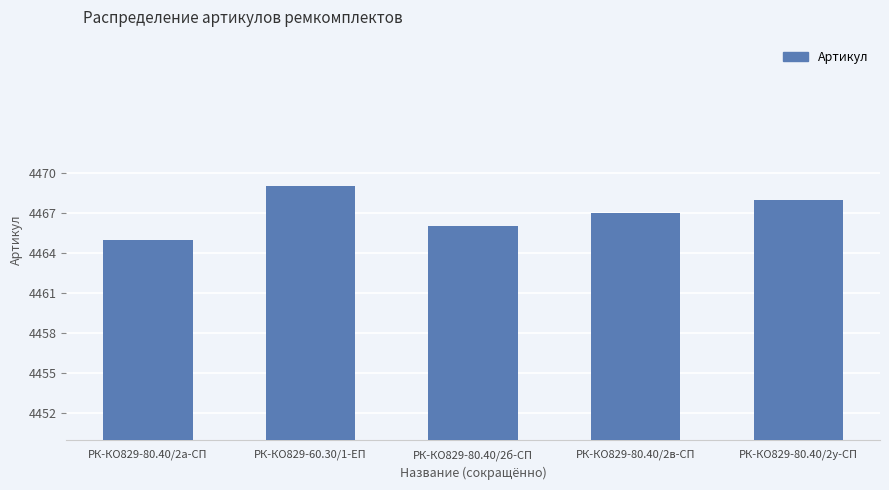

Reading left to right, extract all data points from this chart.

4465	4469	4466	4467	4468